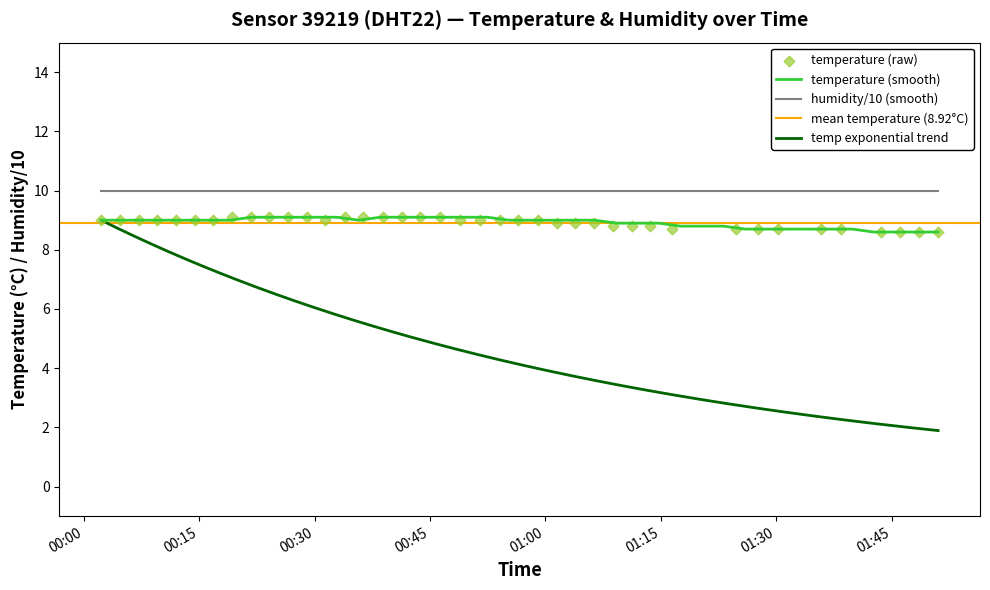

What is the ratio of the value at 2022-10-26T00:46:20 to the value at 2022-10-26T00:54:02?

1.0